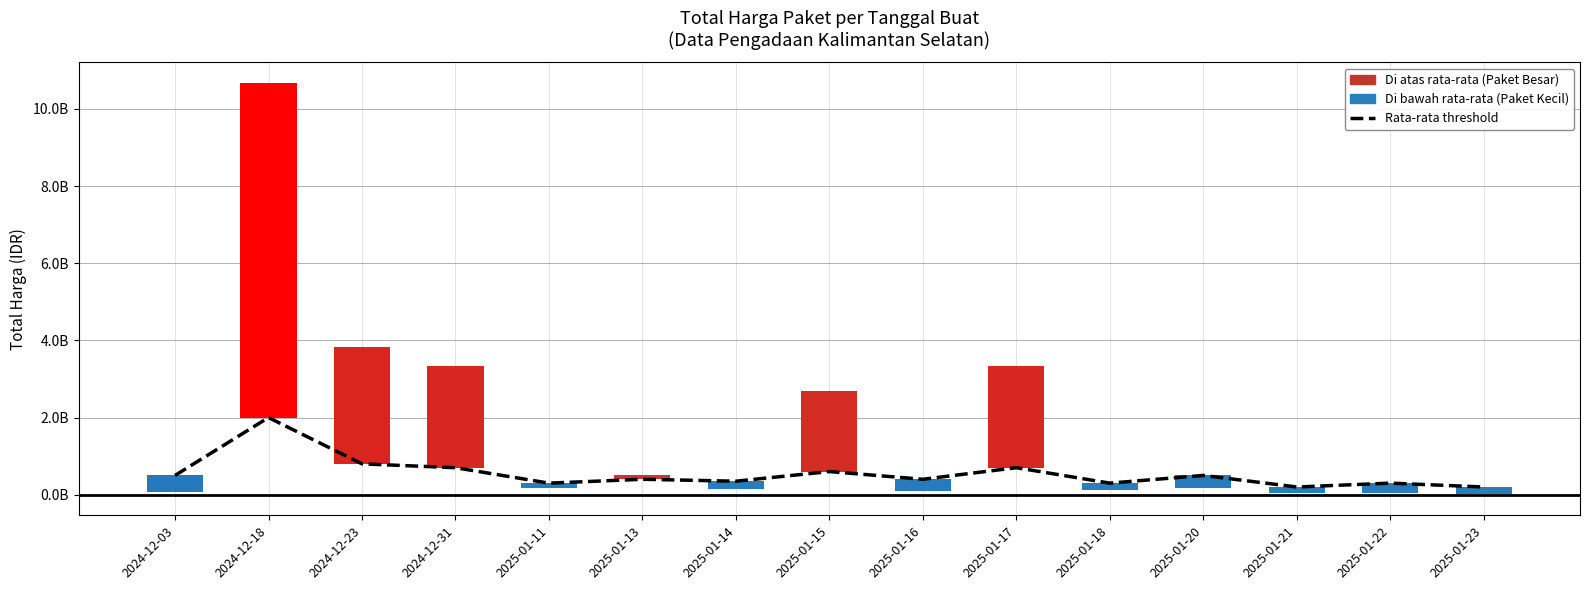

Does the chart contain stacked bars?

No